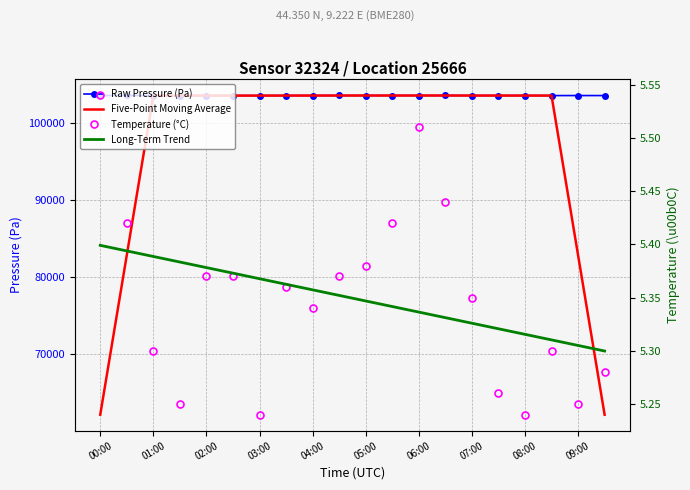

Reading left to right, list all the values displayed in this chart.

Raw Pressure (Pa): 103592.9	103596.8	103577.5	103575.4	103568.0	103576.2	103578.4	103579.2	103582.2	103589.2	103586.2	103586.5	103587.8	103591.8	103583.1	103579.1	103581.2	103577.5	103583.8	103579.6
Five-Point Moving Average: 62153.4	82868.5	103582.1	103578.8	103575.1	103575.5	103576.8	103581.1	103583.1	103584.7	103586.4	103588.3	103587.1	103585.7	103584.6	103582.5	103580.9	103580.2	82864.4	62148.2
Temperature (°C): 5.5	5.4	5.3	5.2	5.4	5.4	5.2	5.4	5.3	5.4	5.4	5.4	5.5	5.4	5.3	5.3	5.2	5.3	5.2	5.3
Long-Term Trend: 5.4	5.4	5.4	5.4	5.4	5.4	5.4	5.4	5.4	5.4	5.3	5.3	5.3	5.3	5.3	5.3	5.3	5.3	5.3	5.3